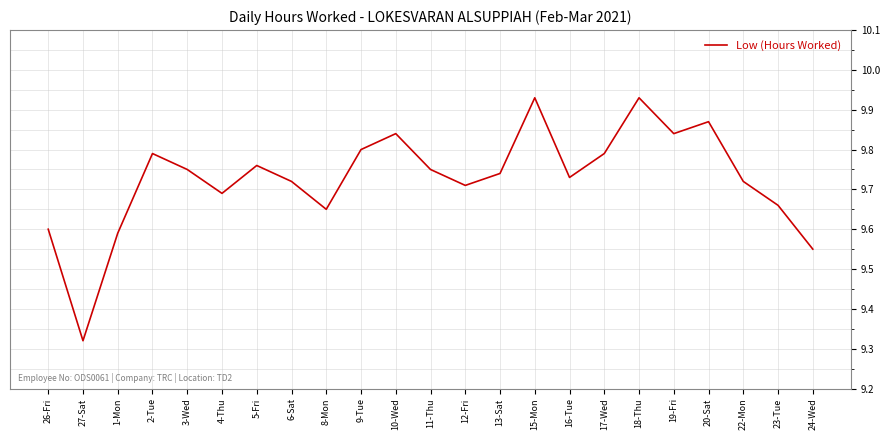

Where is the data nearest to the value 9?

27-Sat